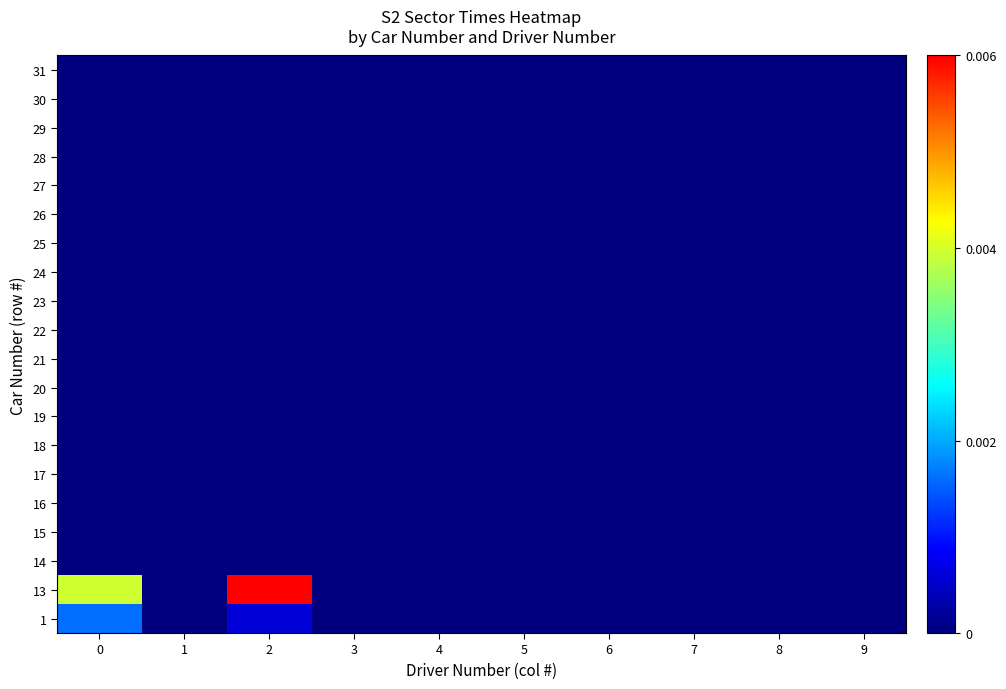

List the series in order of their peak value, highest first.

13, 1, 14, 15, 16, 17, 18, 19, 20, 21, 22, 23, 24, 25, 26, 27, 28, 29, 30, 31